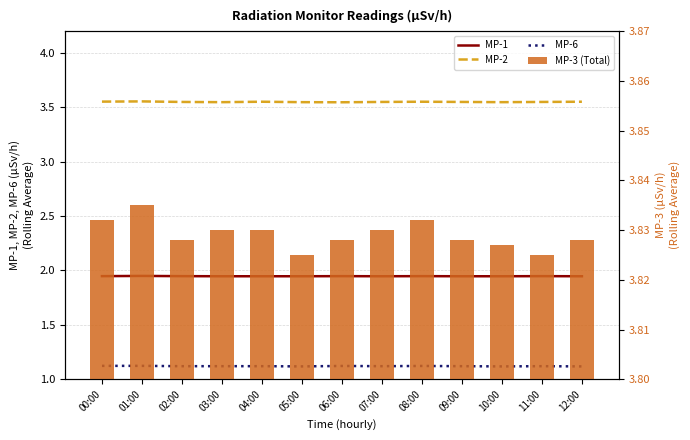

What are all the series names shown in the legend?

MP-1, MP-2, MP-6, MP-3 (Total)